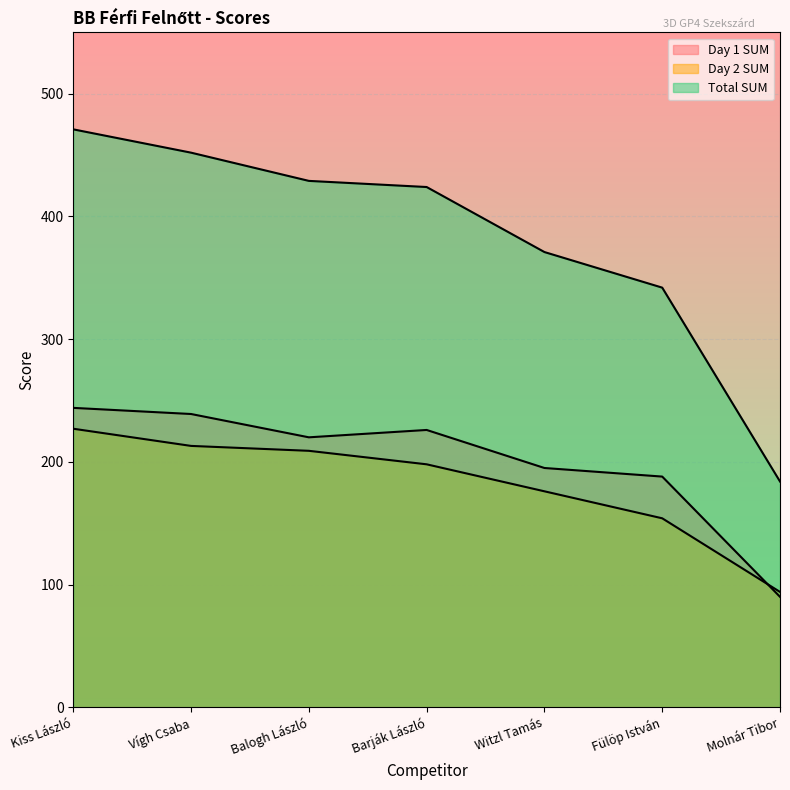

Rank the categories by Total SUM value from highest to lowest.

Kiss László, Vígh Csaba, Balogh László, Barják László, Witzl Tamás, Fülöp István, Molnár Tibor